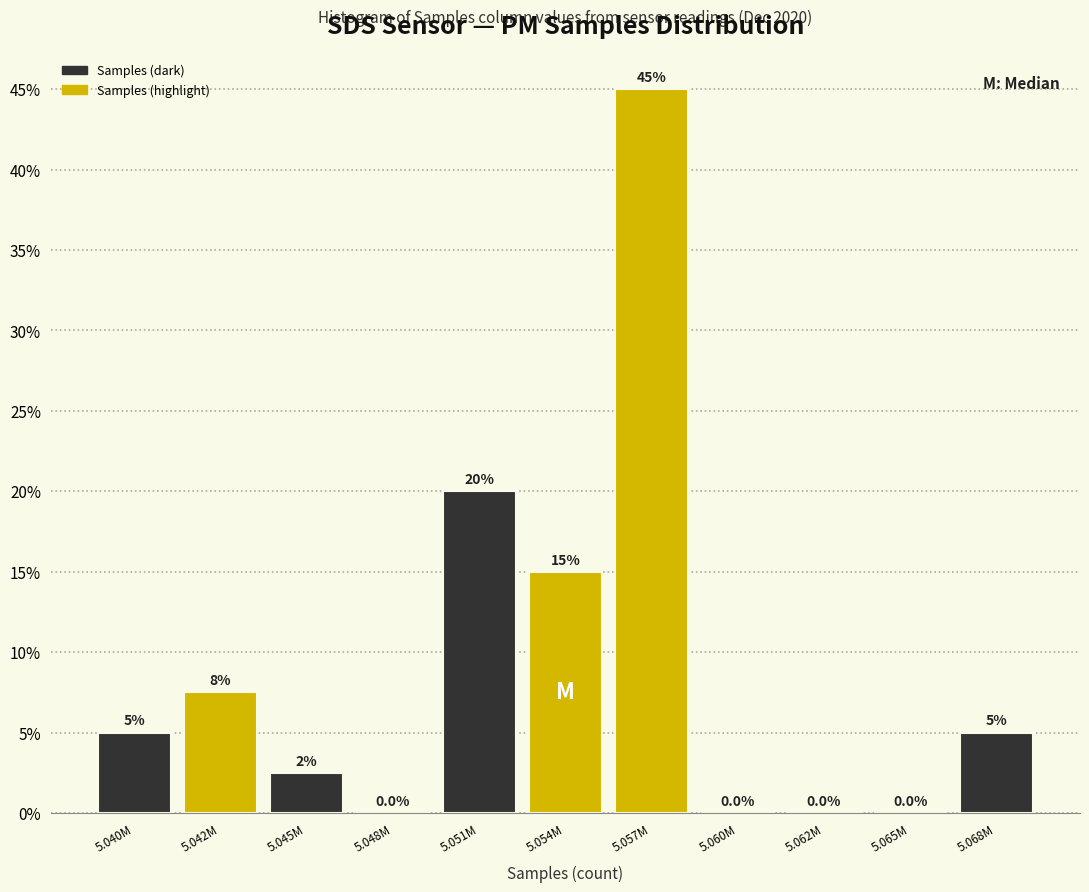

Reading left to right, list all the values displayed in this chart.

5.040M=5.0	5.042M=7.5	5.045M=2.5	5.048M=0.0	5.051M=20.0	5.054M=15.0	5.057M=45.0	5.060M=0.0	5.062M=0.0	5.065M=0.0	5.068M=5.0